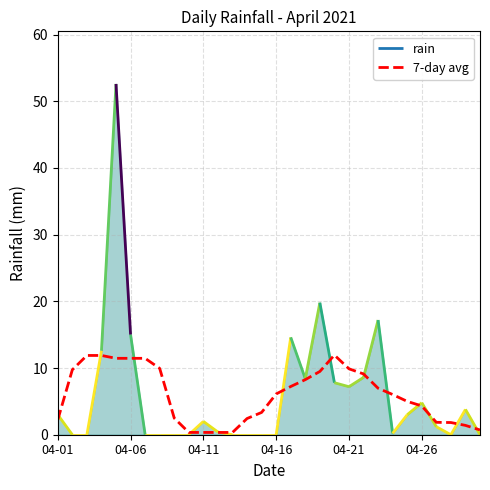

Between 29 and 6, which is larger?

6